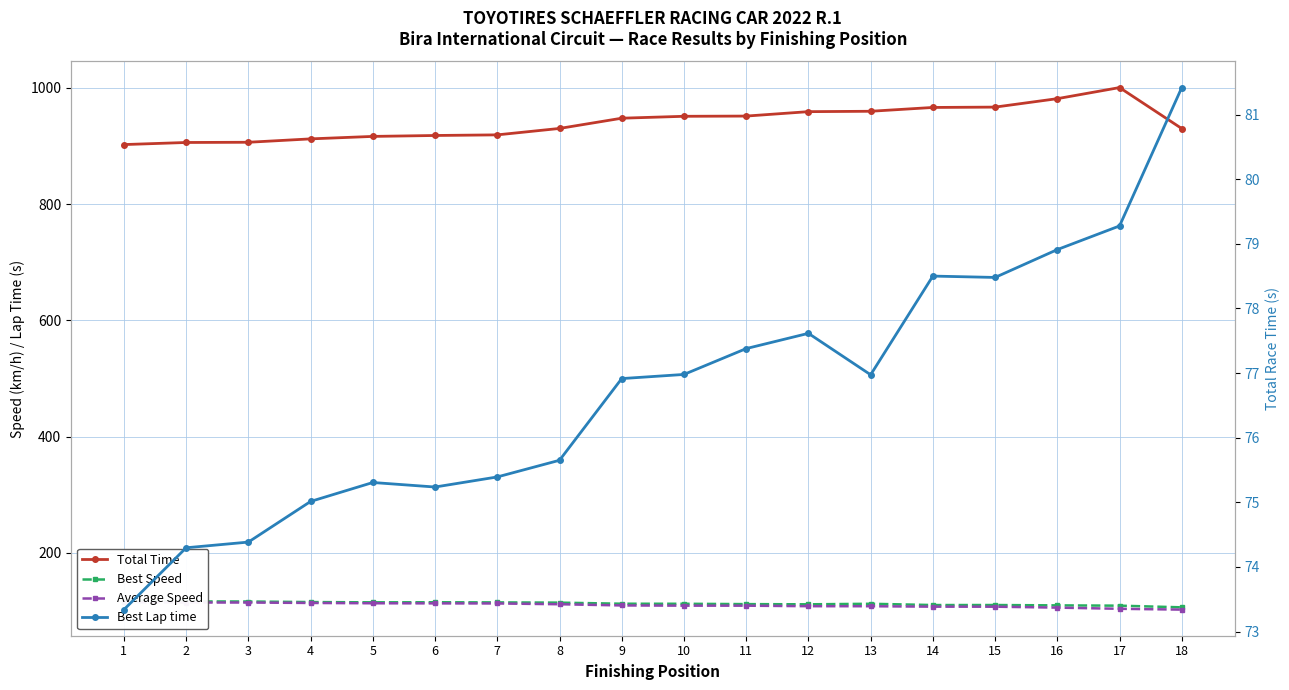

Which series has the largest range (max minus min)?

Total Time